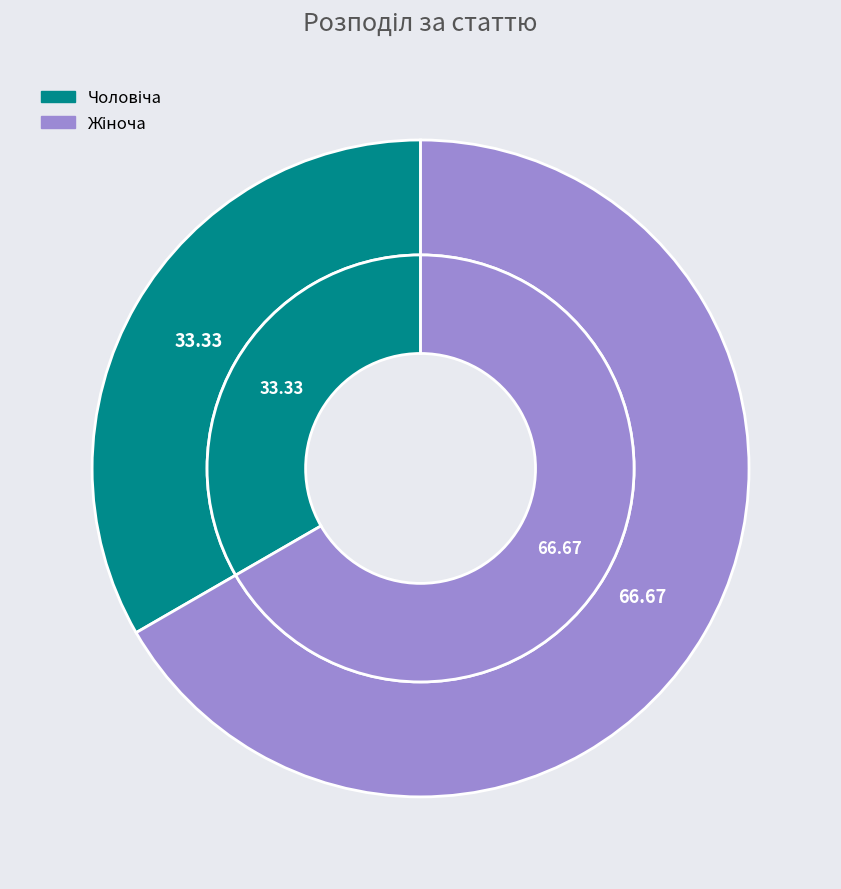

To the nearest percent, what is the average slice percentage?

50%